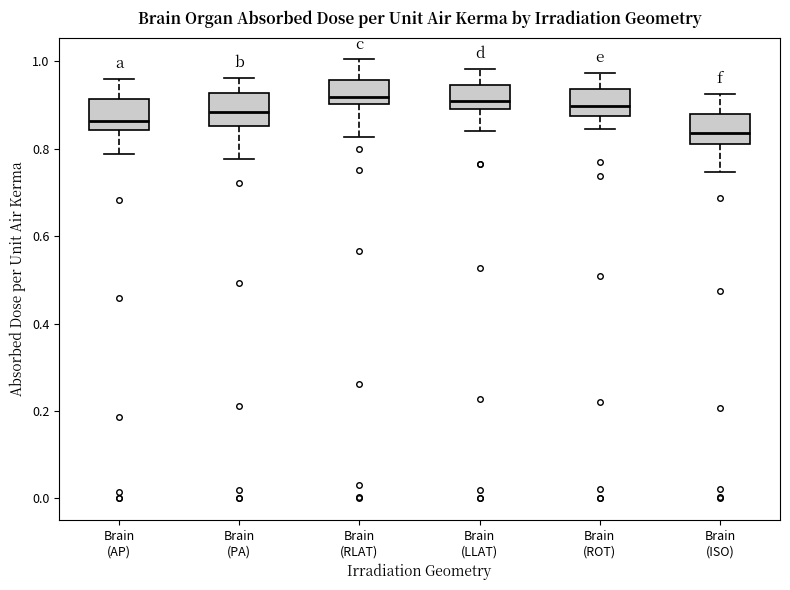

Which box's median line is the lowest?

Brain (ISO)